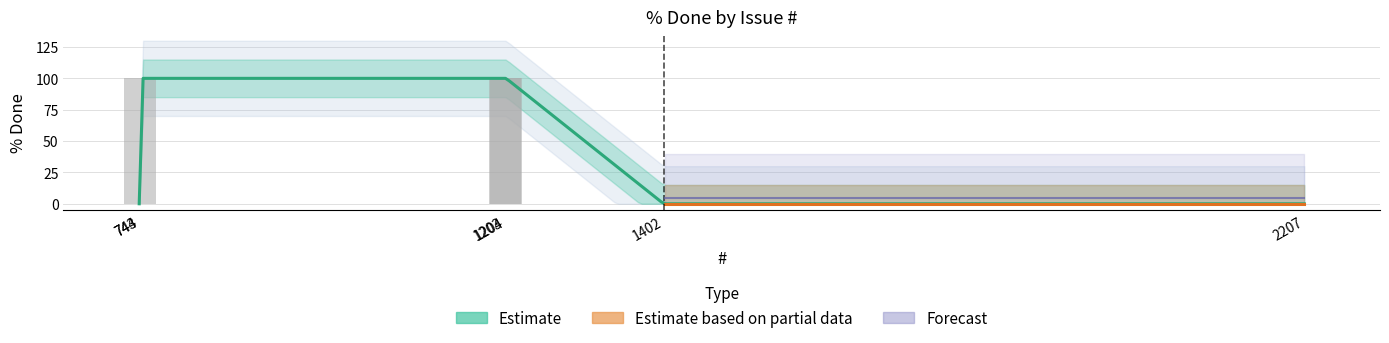

Rank the categories by value from highest to lowest.

1204, 1203, 744, 2207, 1402, 743